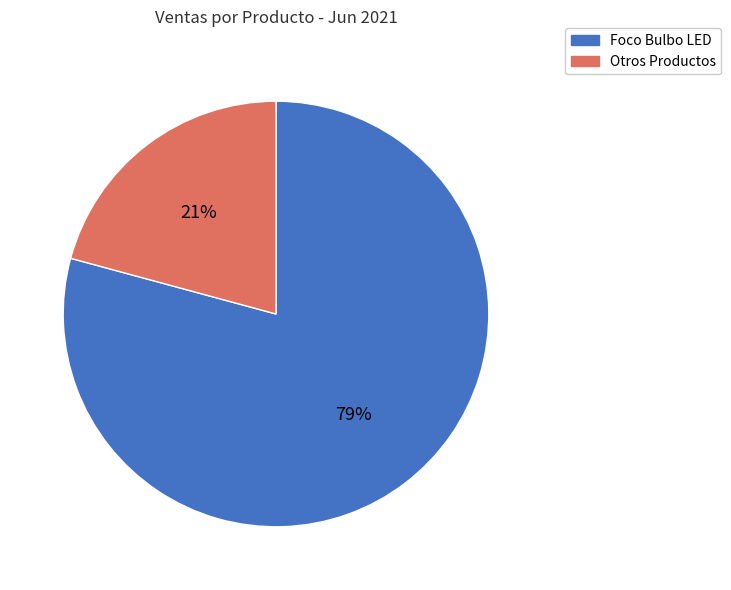

Does any single category account for the majority?

Yes